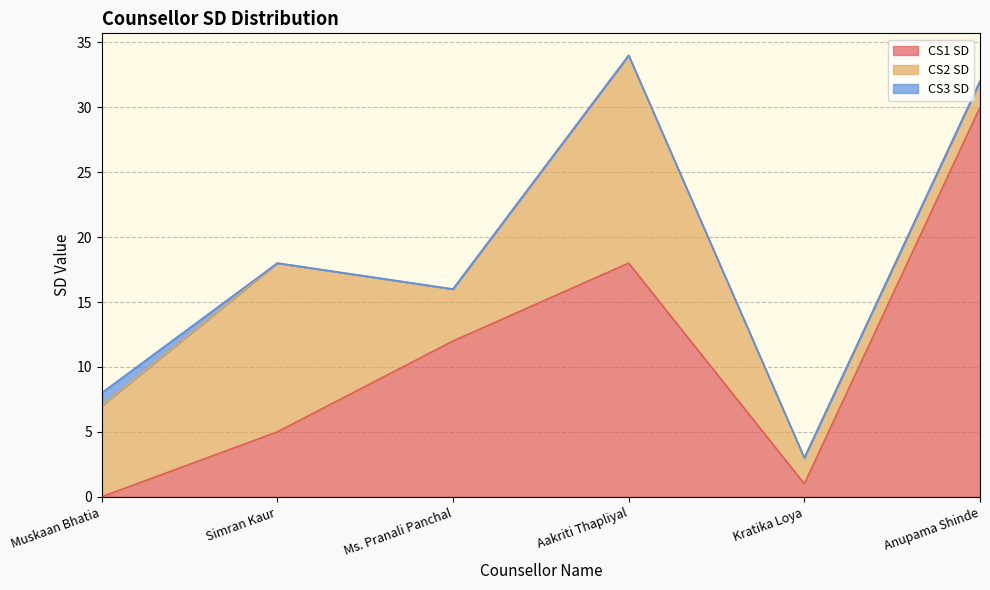

What is the maximum value for CS3 SD?

1